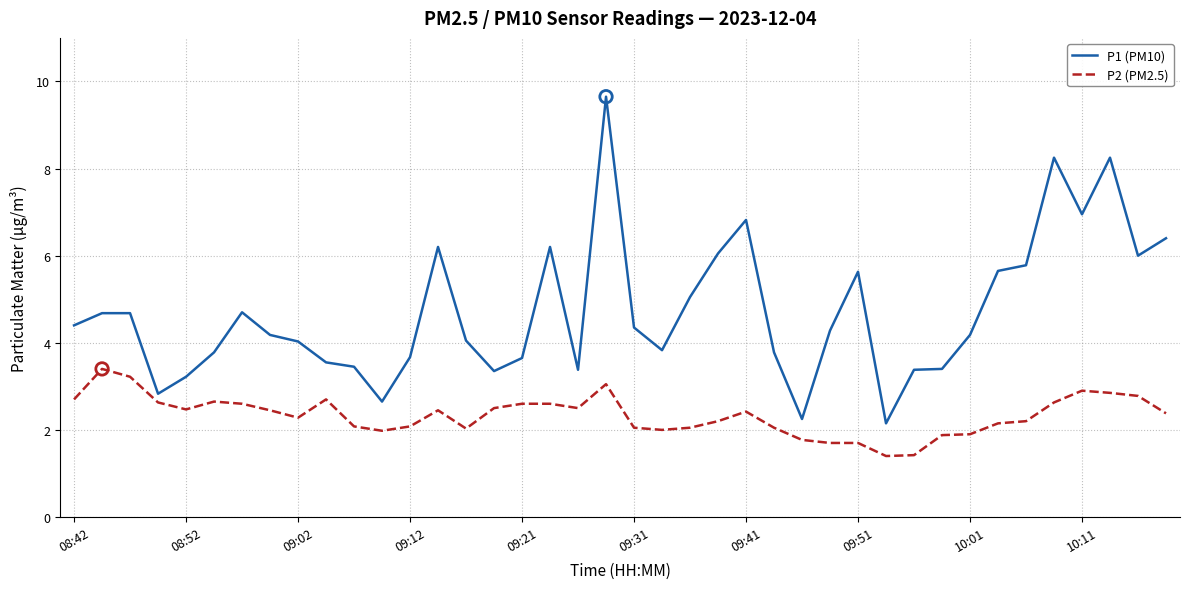

Which series has the largest total across all categories?

P1 (PM10)